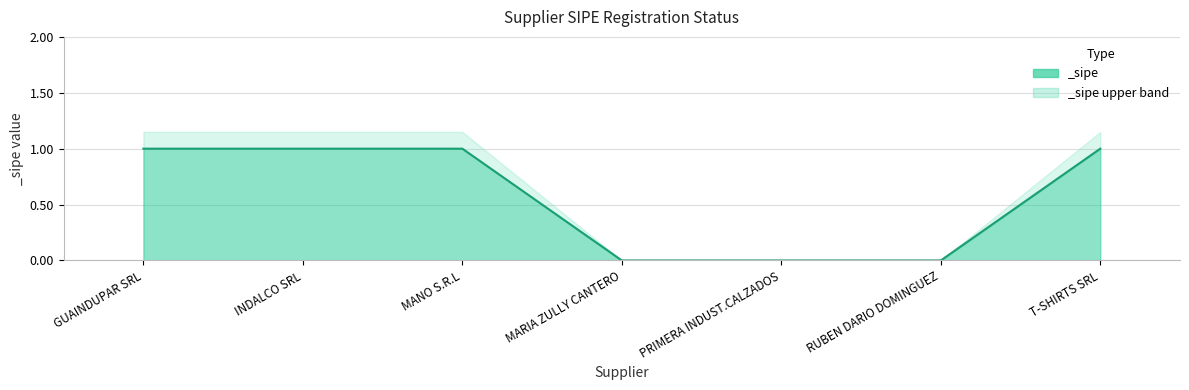

Which has a higher value, INDALCO SRL or T-SHIRTS SRL?

INDALCO SRL